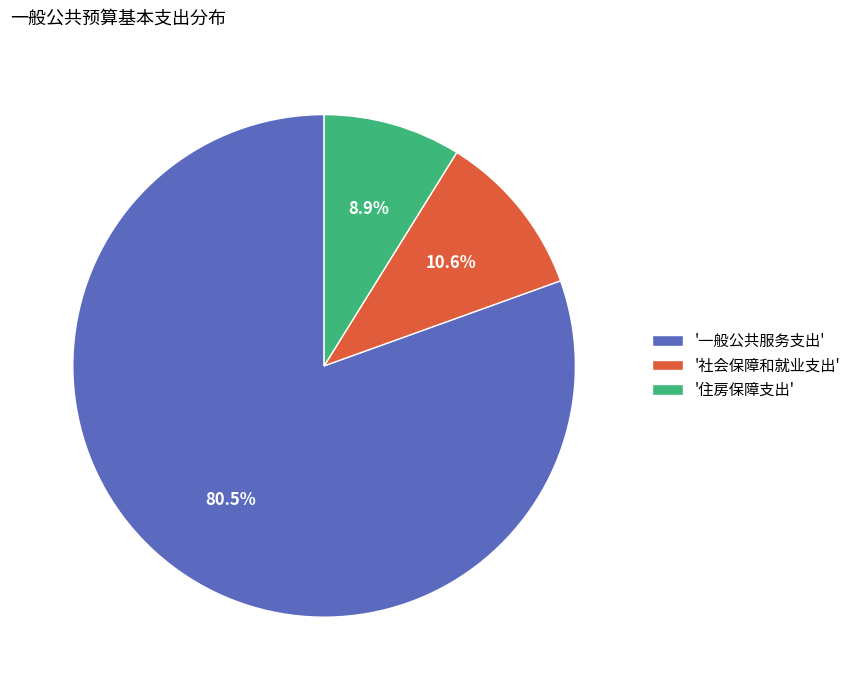

What is the smallest slice in the pie chart?

'住房保障支出'